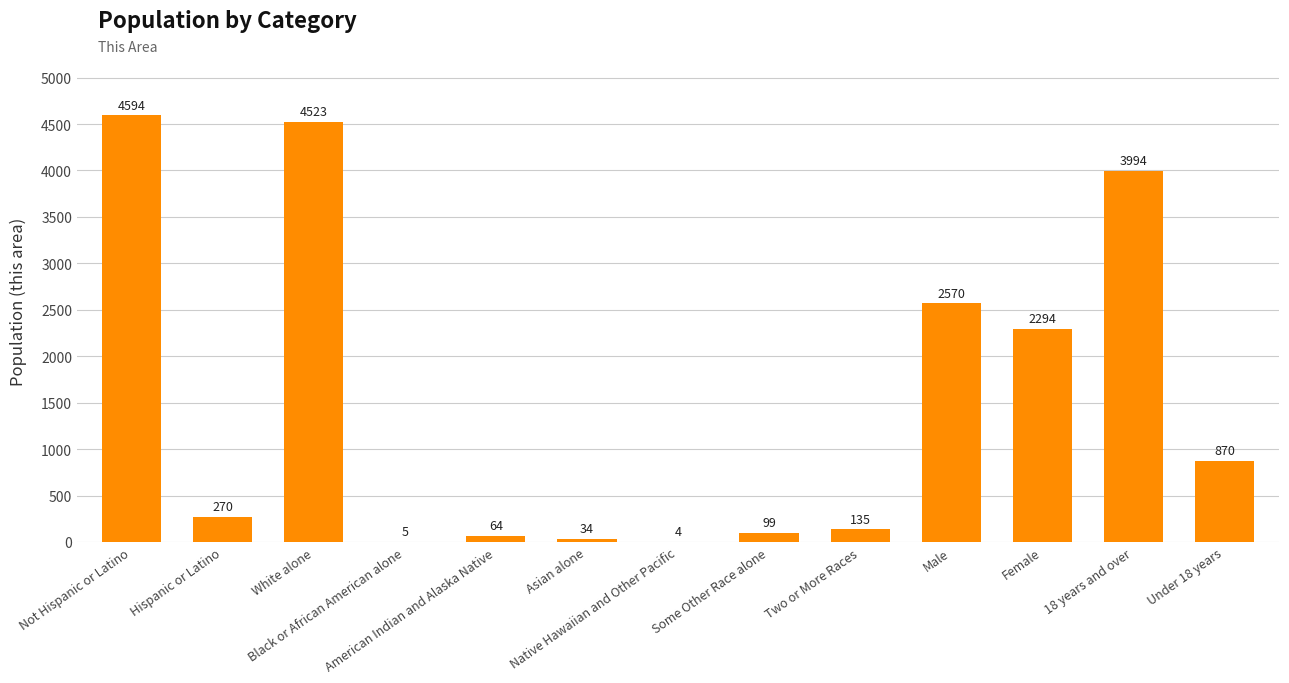

What is the ratio of the value at Male to the value at Black or African American alone?

514.0